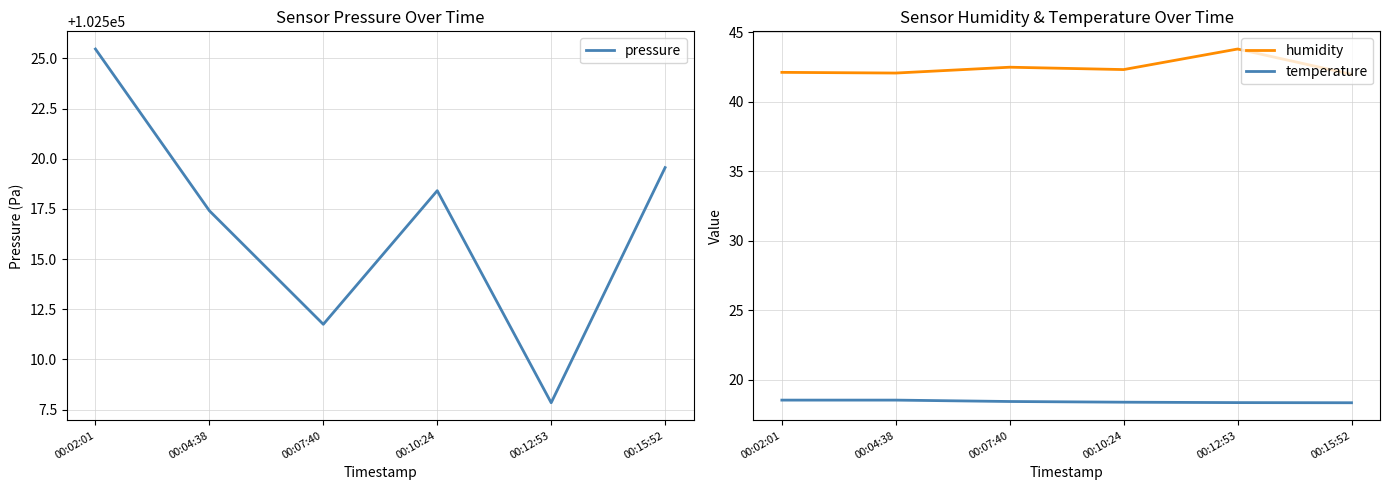

At which category is the sum across all series the highest?

00:02:01